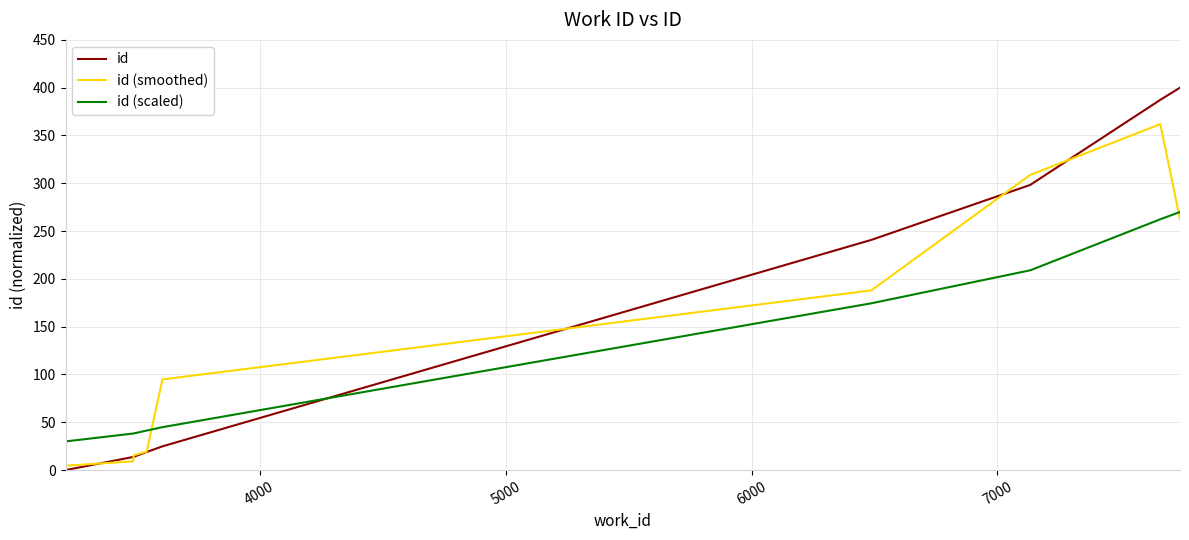

How many distinct data groups are displayed?

3